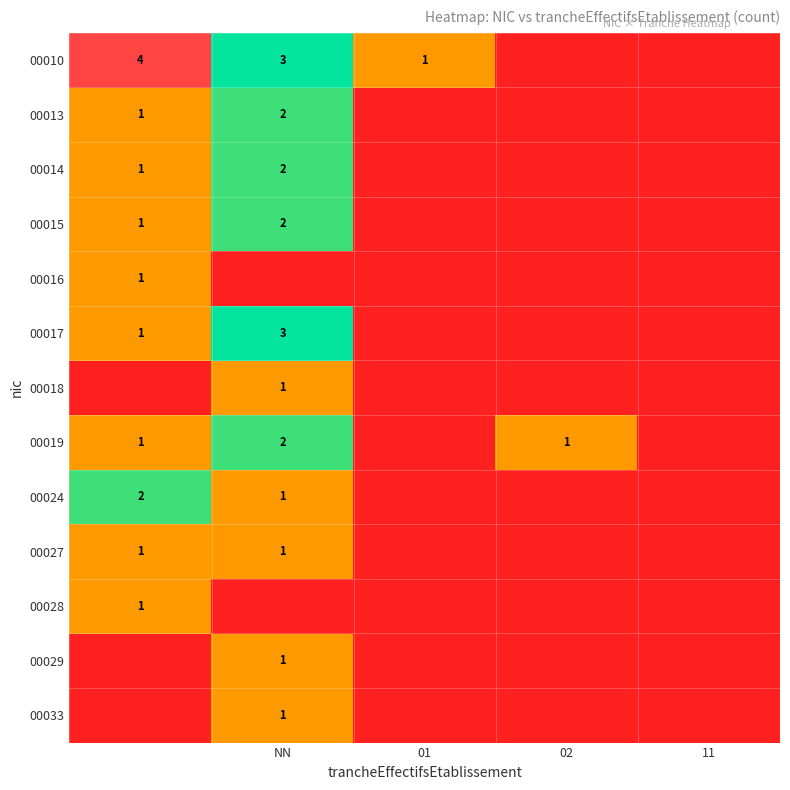

The value of 00010 at NN is 2. True or false?

False